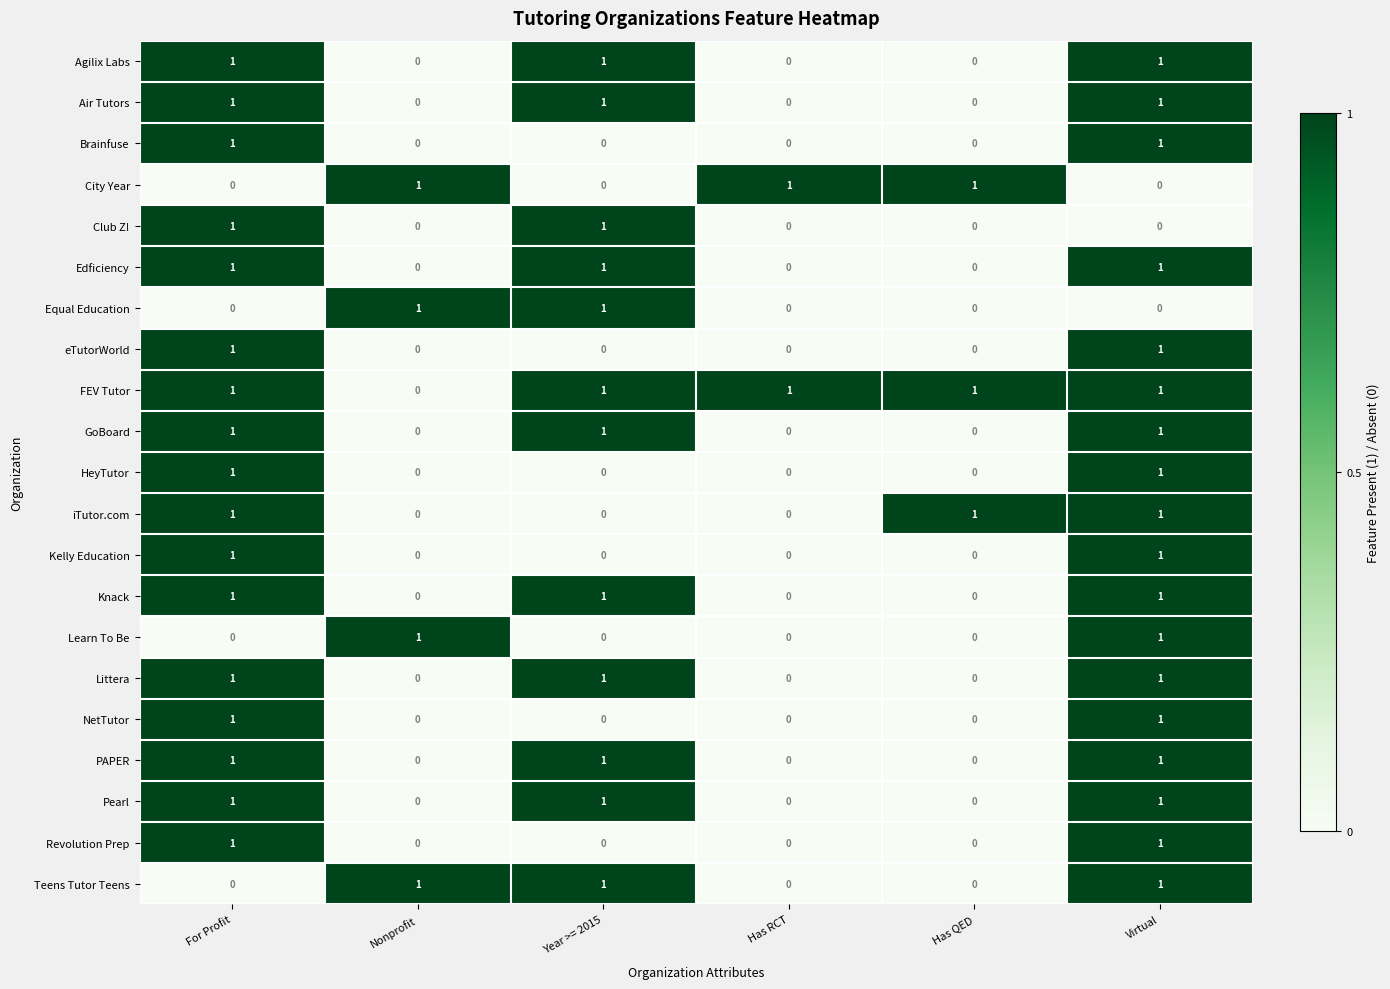

What is the total value across all series at Year >= 2015?

12